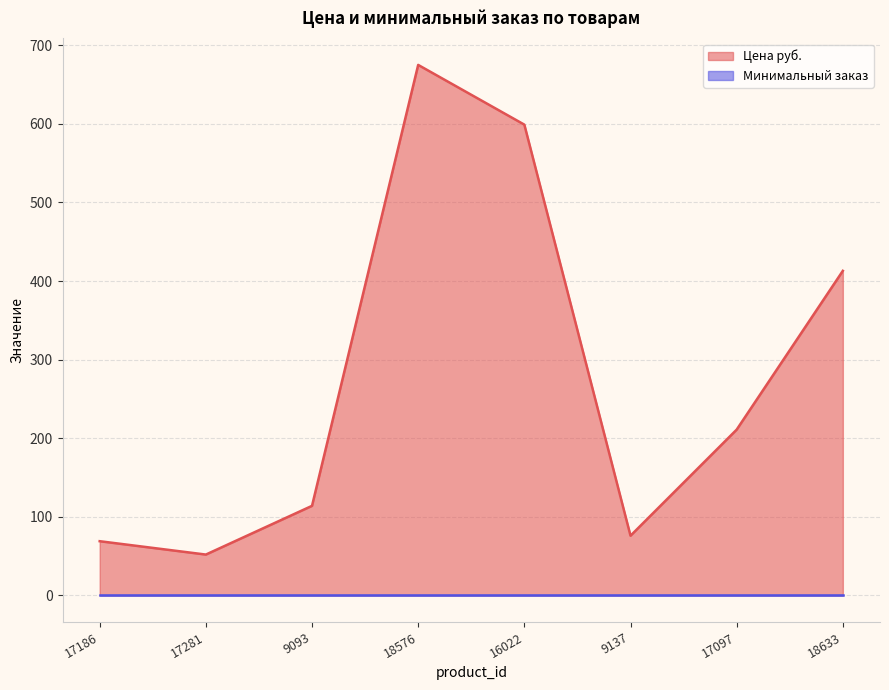

How many data points are less than 211?

4